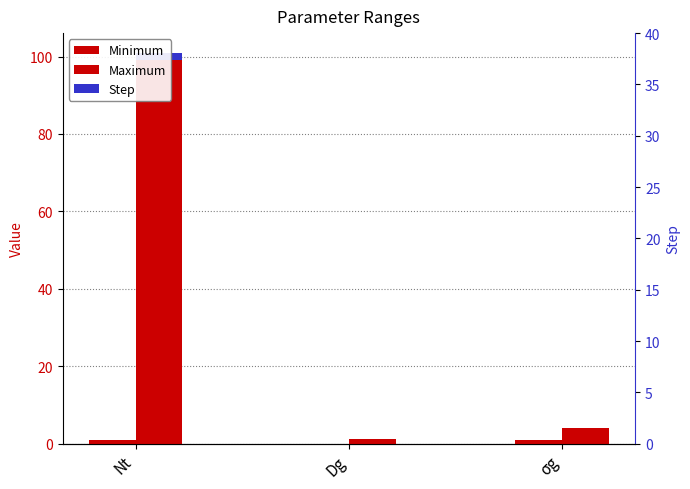

What are all the series names shown in the legend?

Minimum, Maximum, Step